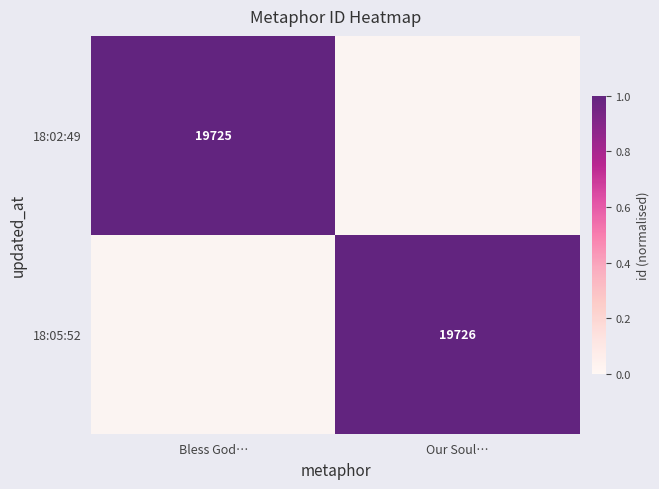

What is the total value across all series at Our Soul…?

1